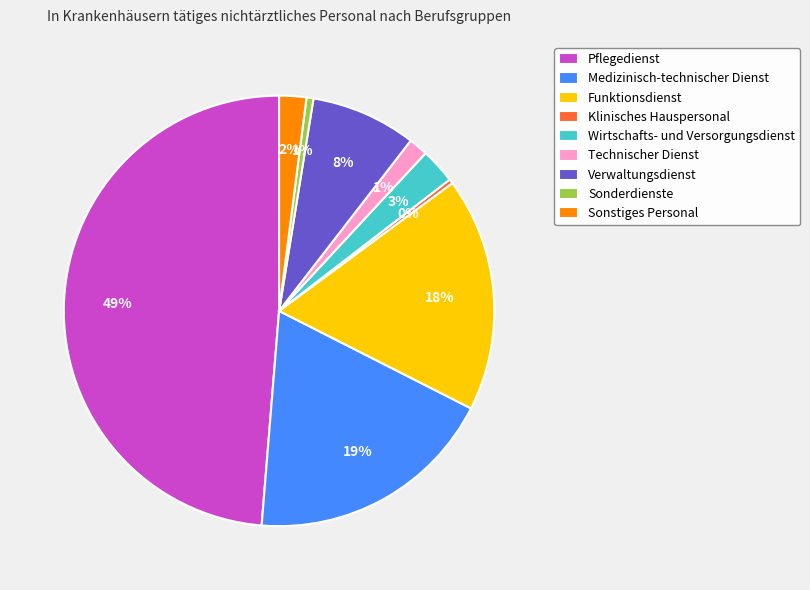

How many segments does this pie chart have?

9